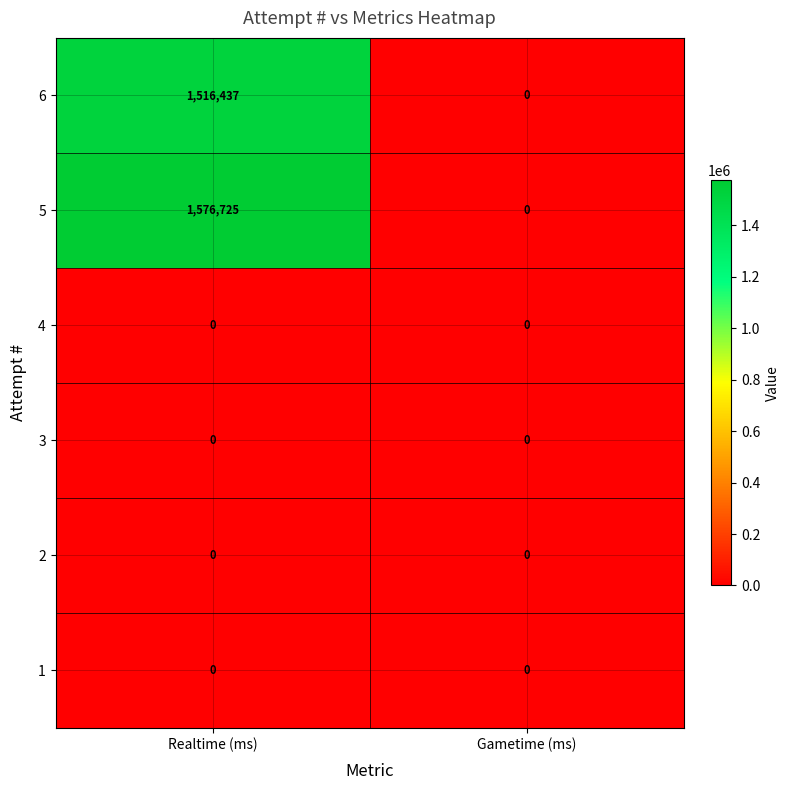

What is the total value across all series at Realtime (ms)?

3093162